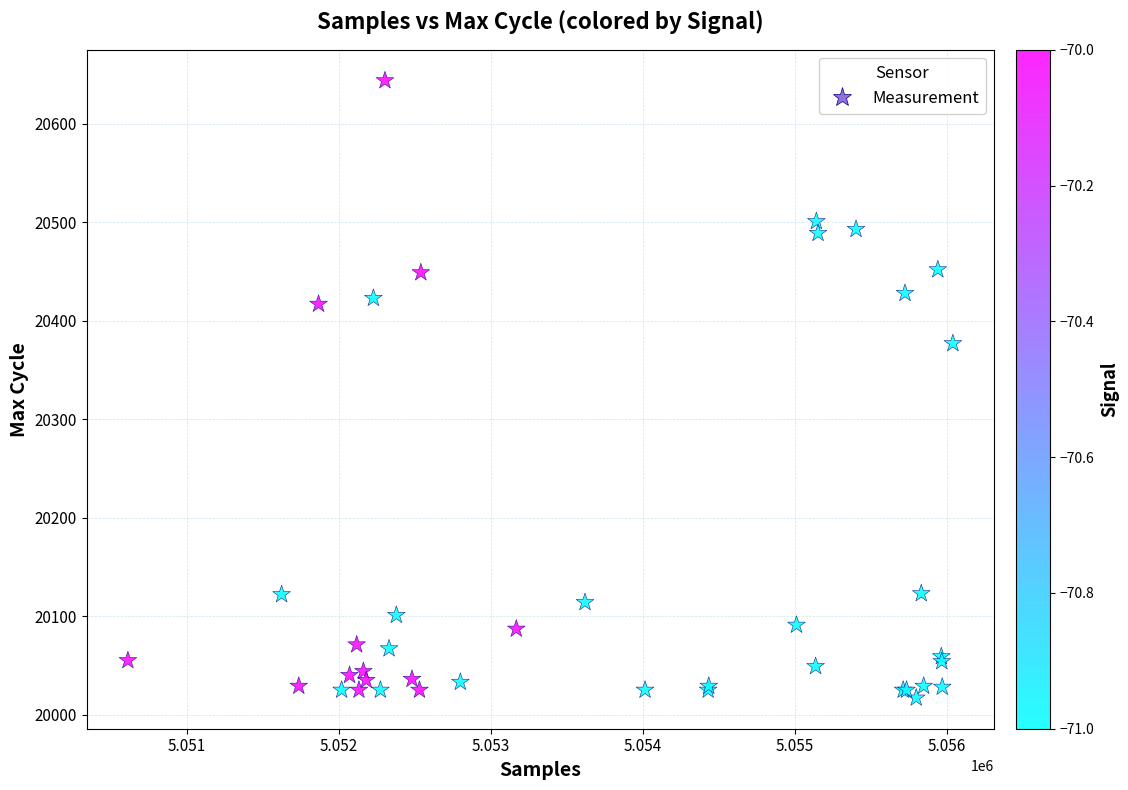

What Y value in the scatter plot is closest to 20330?

20377